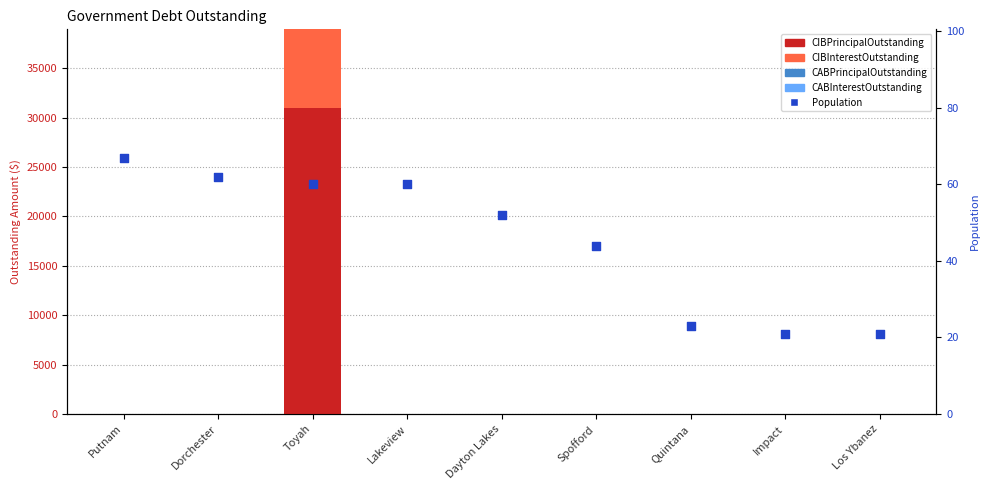

Which series has the largest Y range (max minus min)?

CIBPrincipalOutstanding